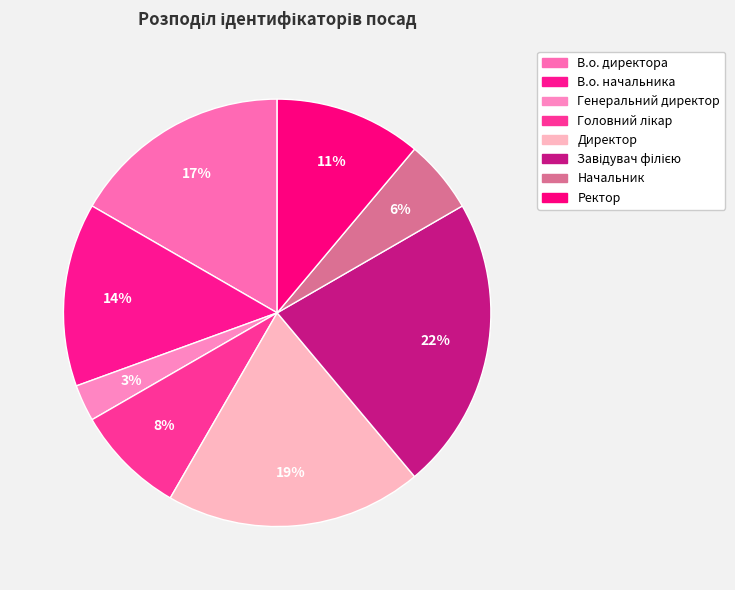

Does any single category account for the majority?

No